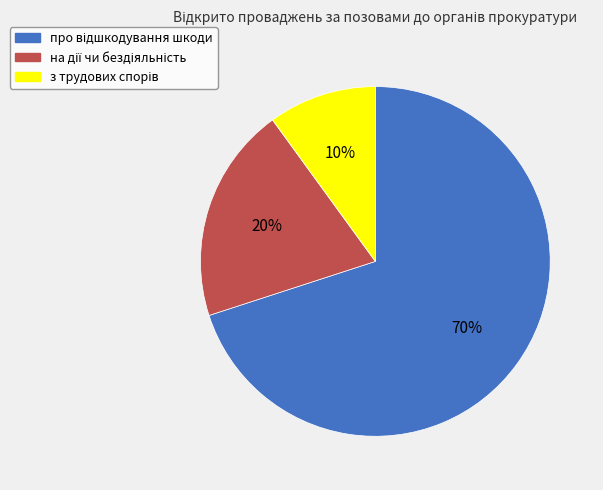

Is there any slice that represents more than half of the pie?

Yes